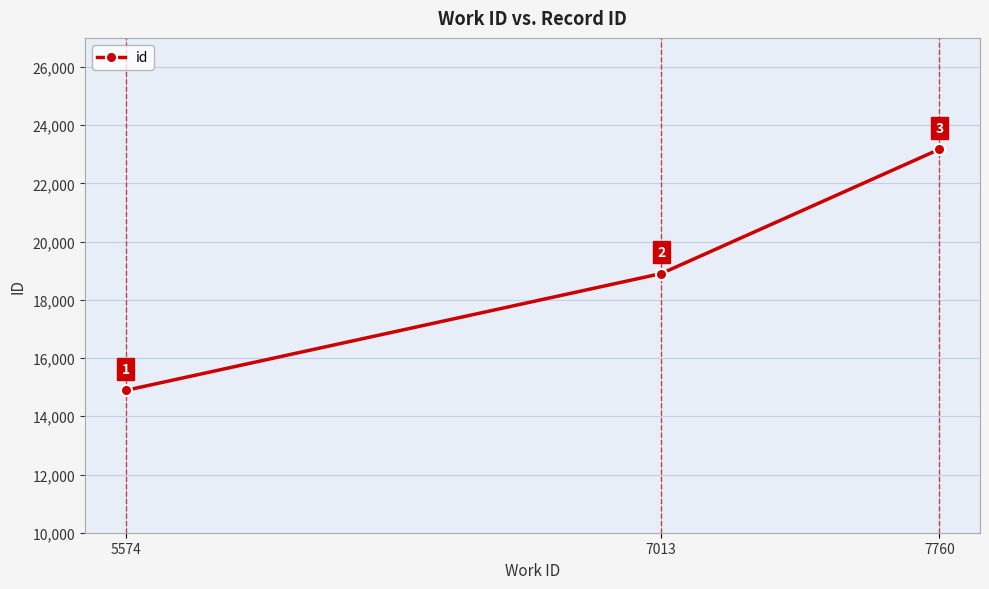

What is the average value?

18988